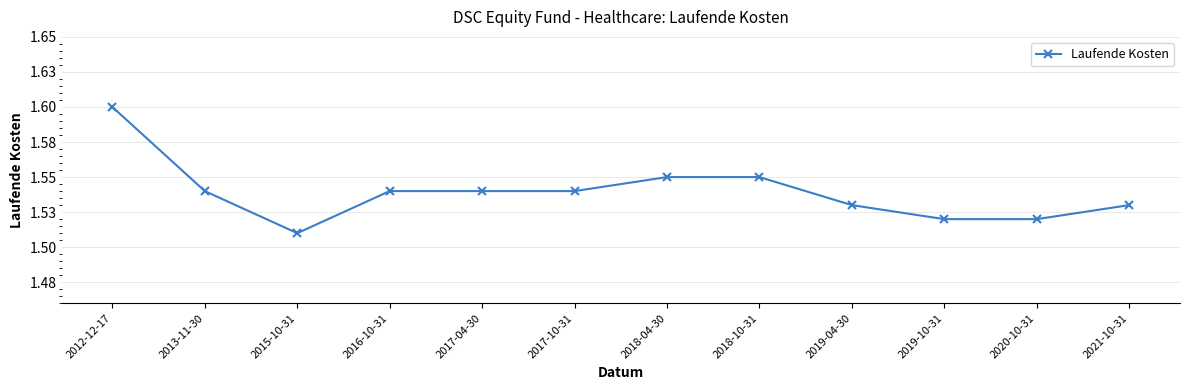

Is this an area chart (filled region under the line)?

No